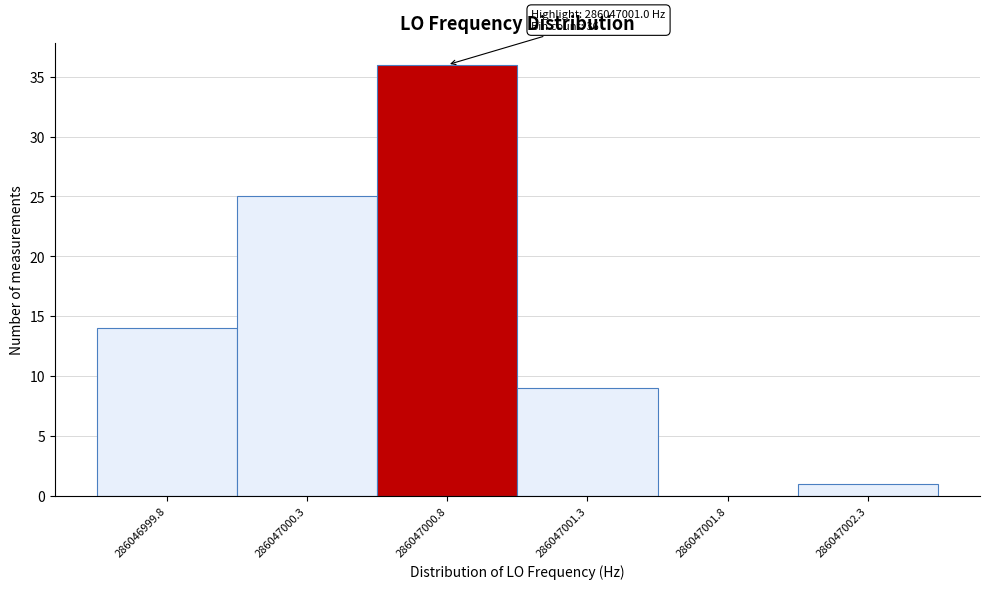

Reading left to right, what are all the values shown in this chart?

286046999.8=14	286047000.3=25	286047000.8=36	286047001.3=9	286047001.8=0	286047002.3=1